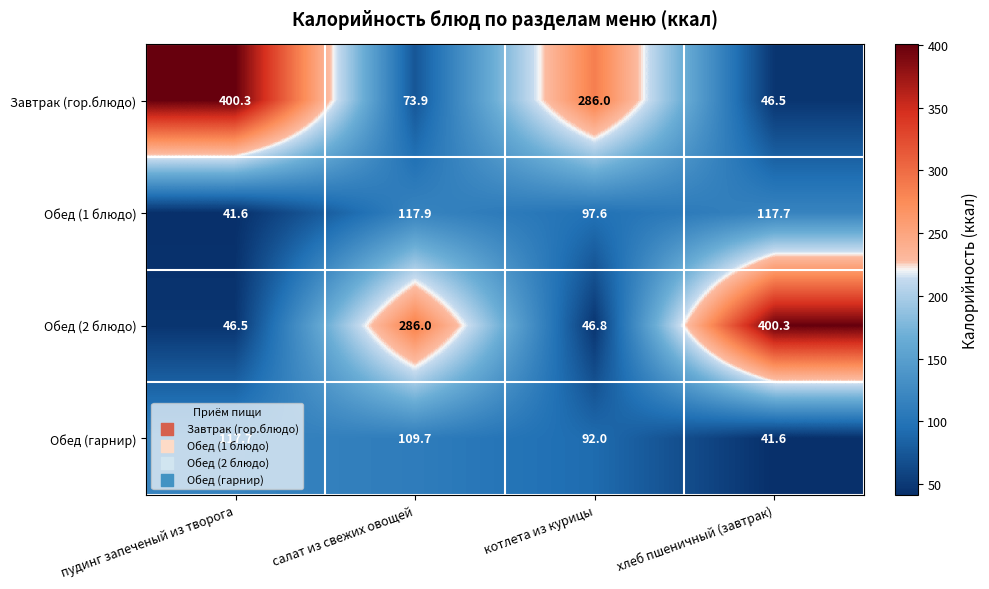

Which series has the largest total across all categories?

Завтрак (гор.блюдо)